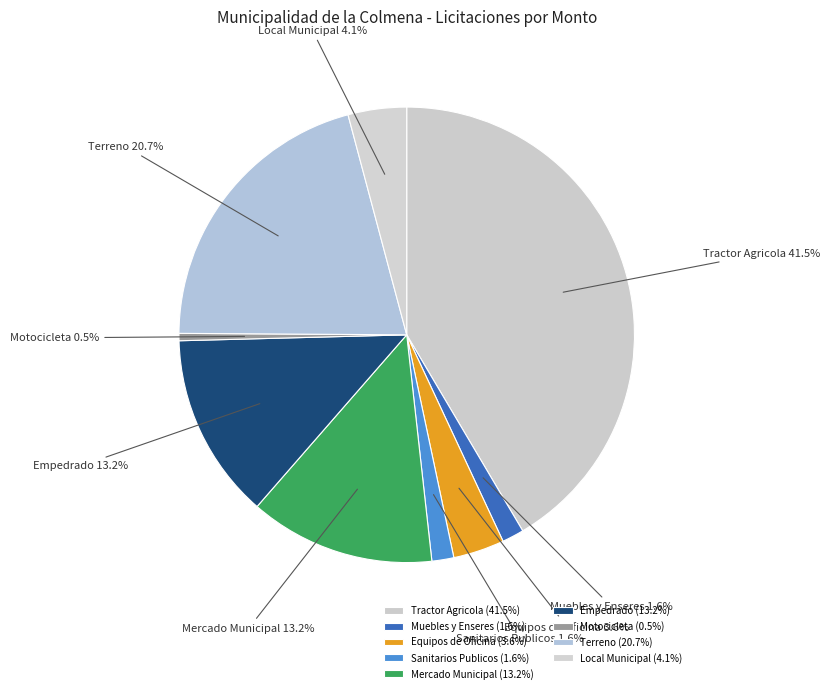

Between Tractor Agricola and Mercado Municipal, which is larger?

Tractor Agricola